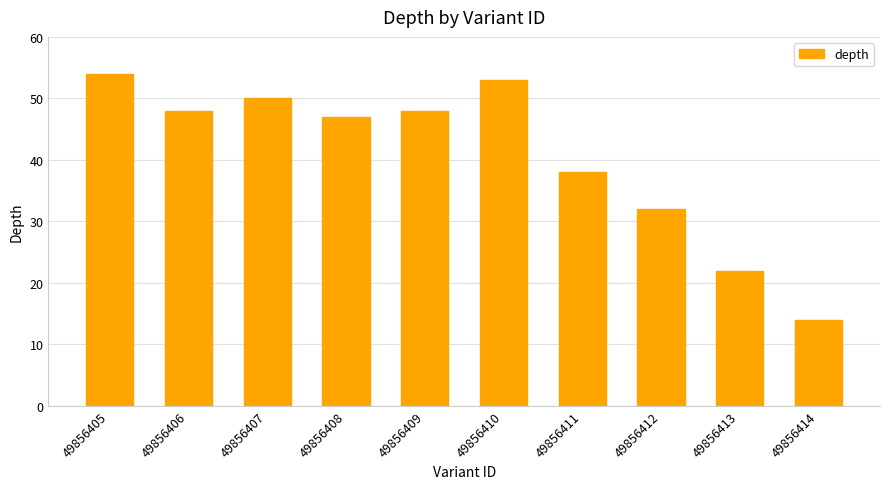

Reading left to right, list all the values displayed in this chart.

49856405=54	49856406=48	49856407=50	49856408=47	49856409=48	49856410=53	49856411=38	49856412=32	49856413=22	49856414=14